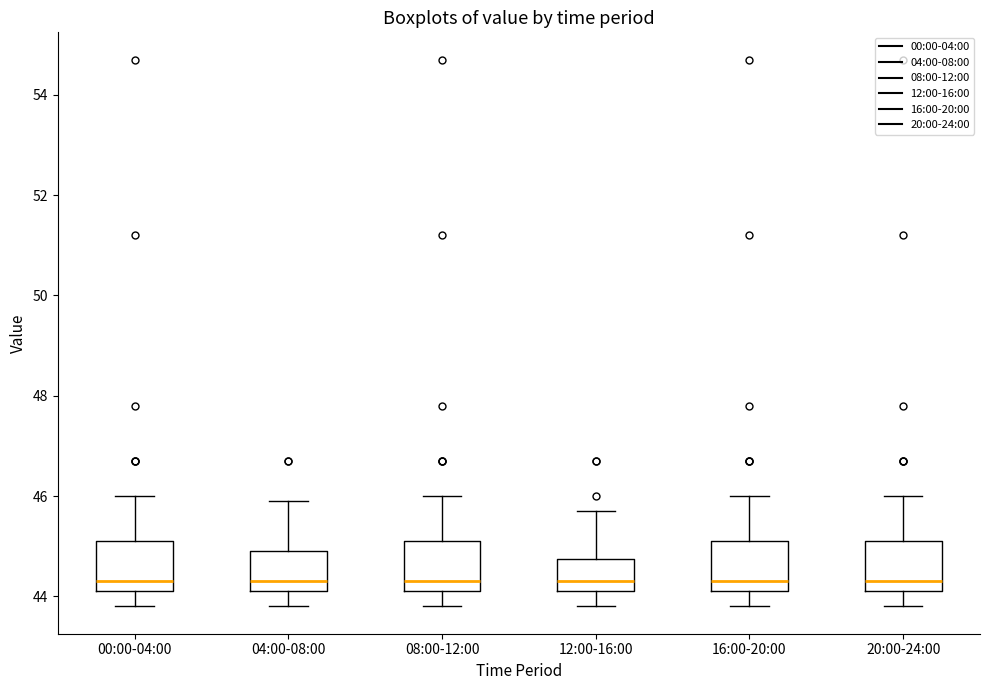

Reading left to right, transcribe this box plot: for each box, give where its median line is, the range the box spans, and where its two whiskers end, as read against the y-axis. The values are not printed on the chart, so give them approximately, as read against the axis.

00:00-04:00: median 44.4, box 44.2 to 45.2, whiskers 43.8 to 46.0
04:00-08:00: median 44.4, box 44.2 to 45.0, whiskers 43.8 to 46.0
08:00-12:00: median 44.4, box 44.2 to 45.2, whiskers 43.8 to 46.0
12:00-16:00: median 44.4, box 44.2 to 44.8, whiskers 43.8 to 45.8
16:00-20:00: median 44.4, box 44.2 to 45.2, whiskers 43.8 to 46.0
20:00-24:00: median 44.4, box 44.2 to 45.2, whiskers 43.8 to 46.0